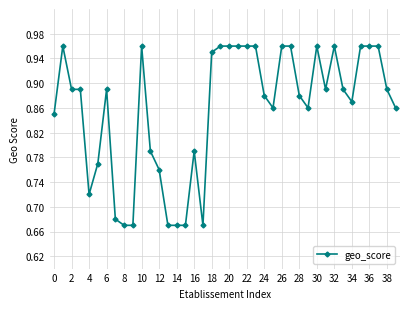

What is the sum of all values?

34.3